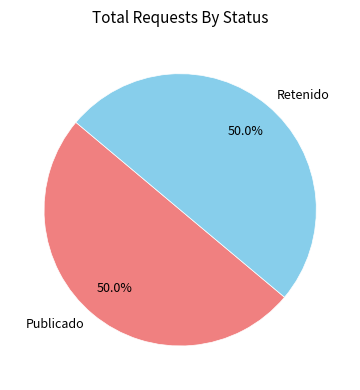

What is the ratio of the value at Publicado to the value at Retenido?

1.0